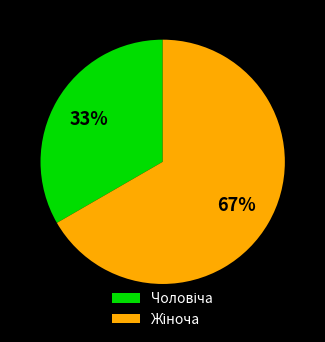

Is there any slice that represents more than half of the pie?

Yes